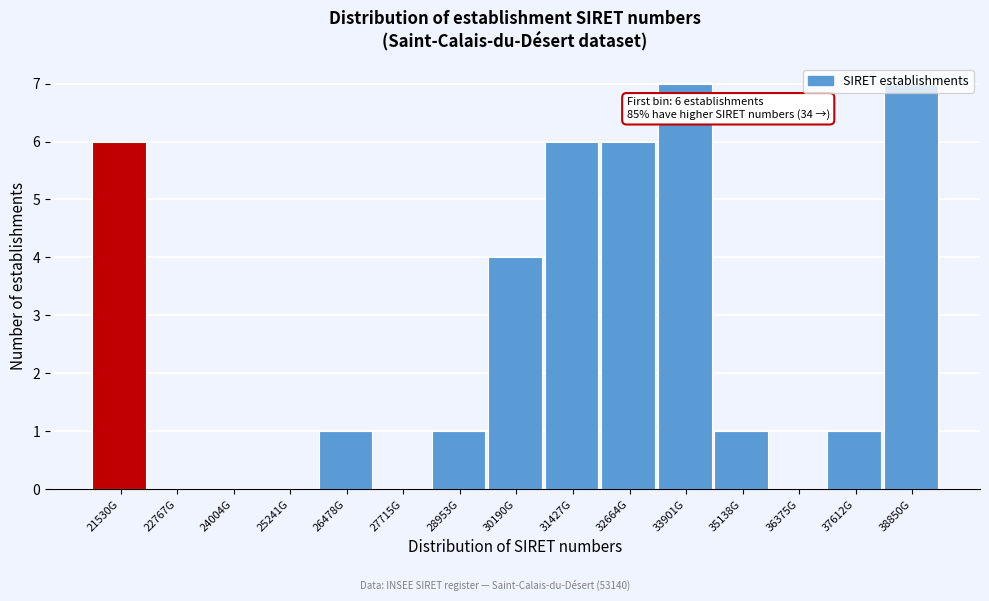

The chart shows a value of 3 at 32664G. True or false?

False